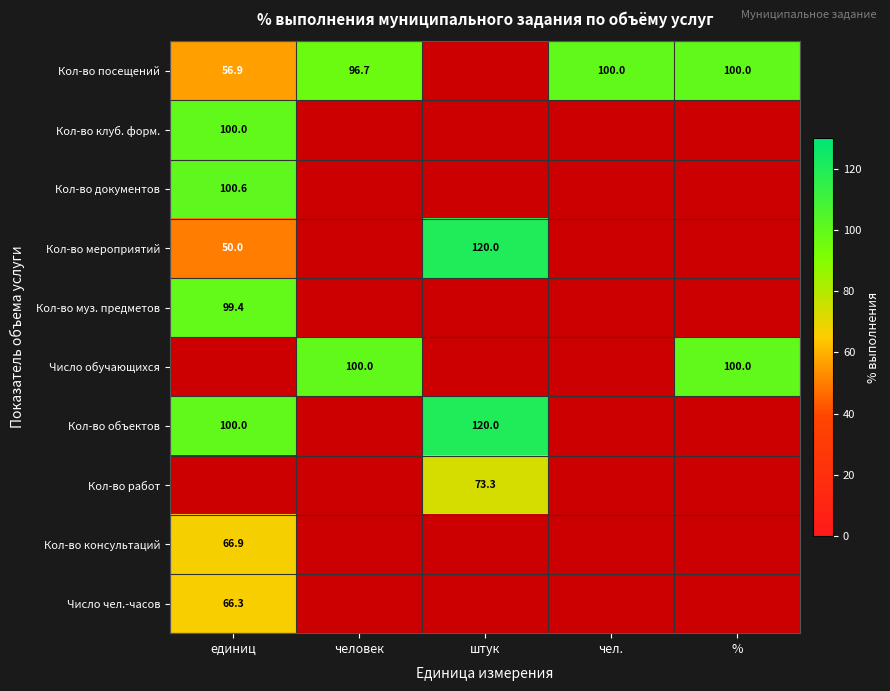

The value of Кол-во посещений at % is 100.0. True or false?

True